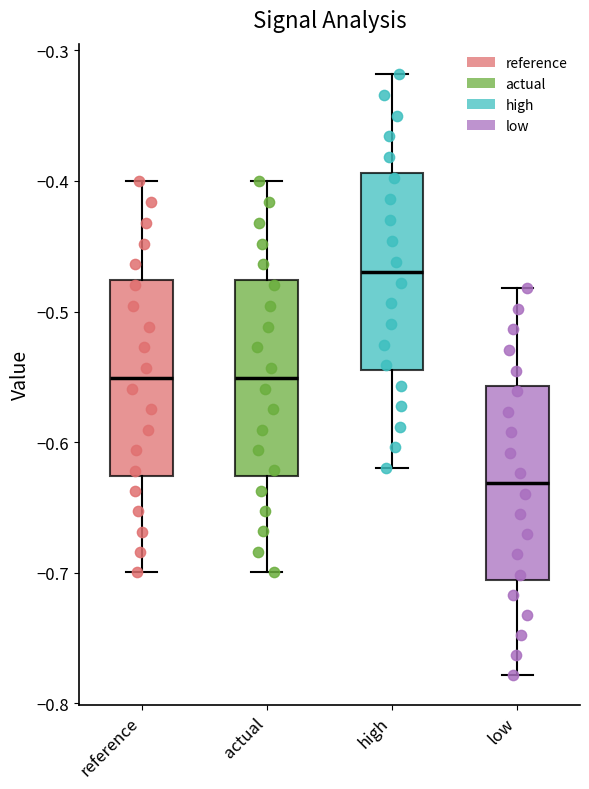

Where is the upper edge of the box for low on the y-axis? The values are not printed on the chart, so give them approximately, as read against the axis.

-0.56